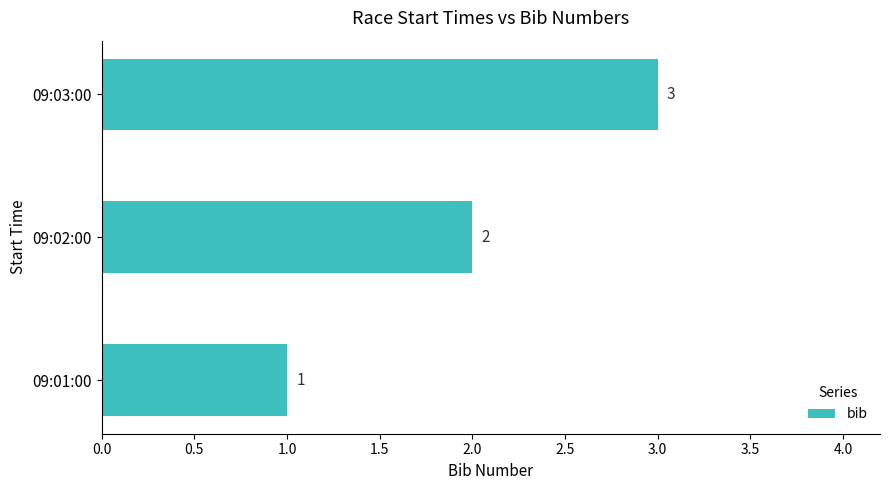

How many distinct data groups are displayed?

1